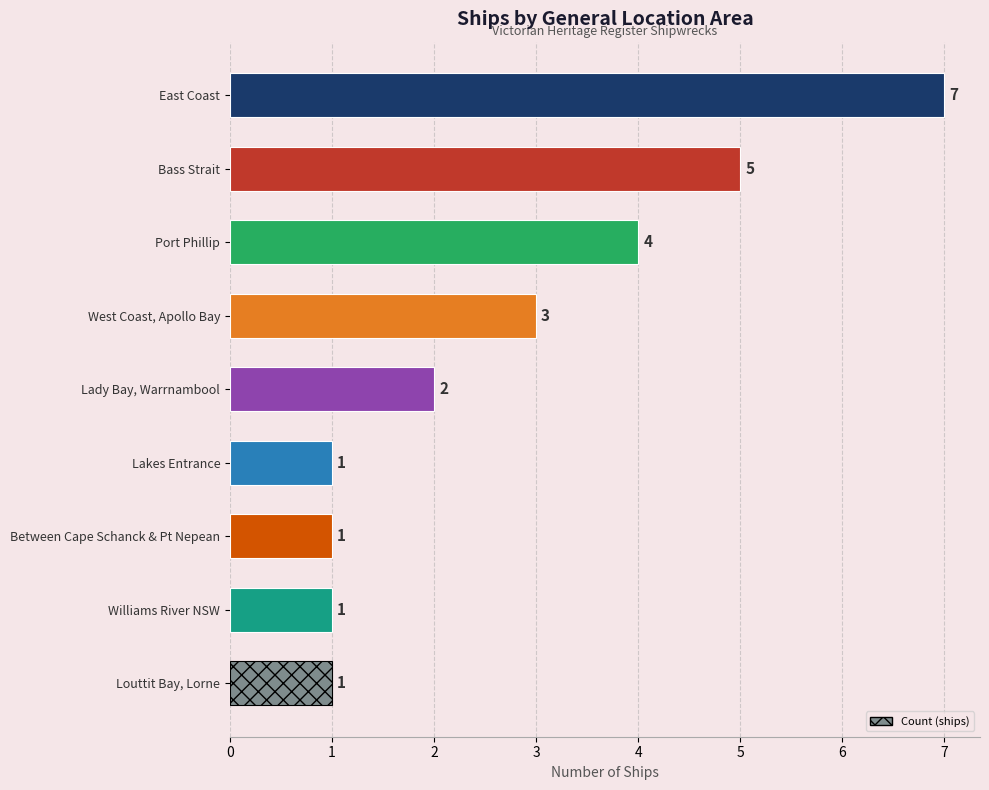

Count the number of categories in the chart.

9